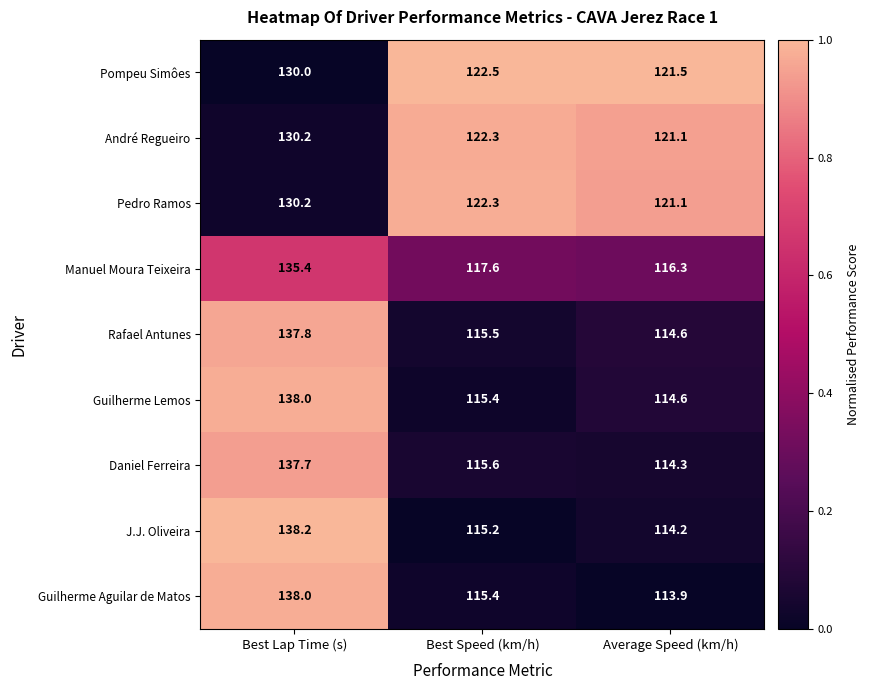

Rank the categories by Pompeu Simôes value from highest to lowest.

Best Lap Time (s), Best Speed (km/h), Average Speed (km/h)